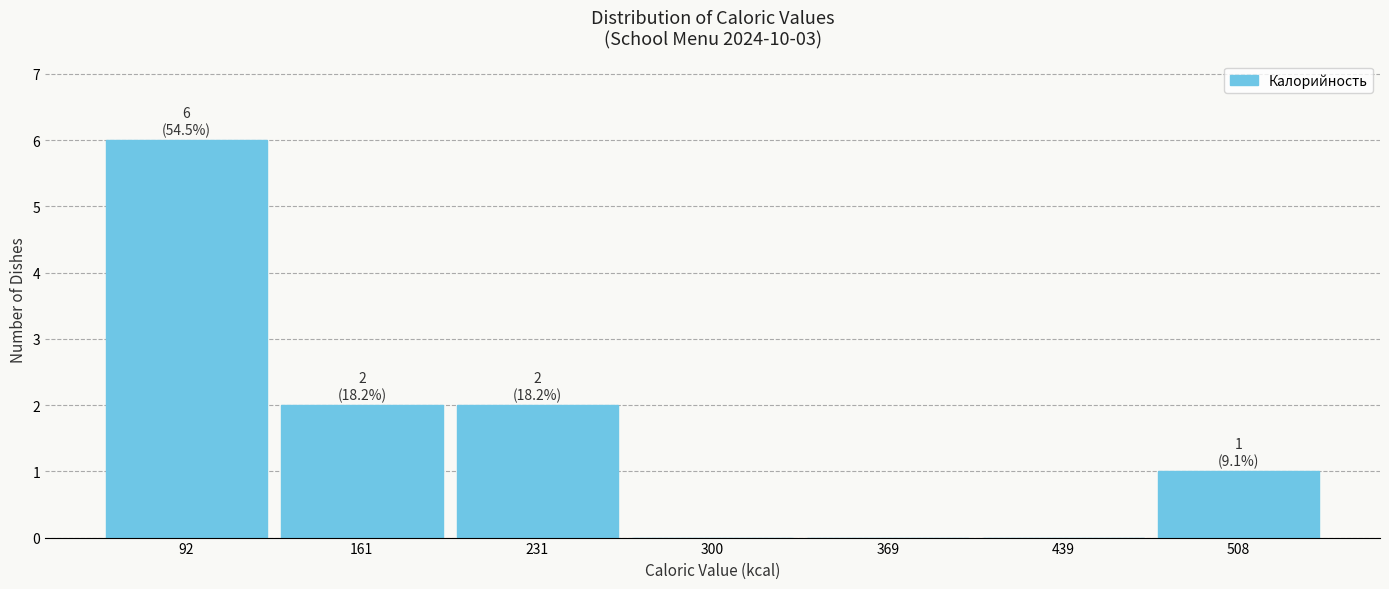

Which range on the x-axis has the tallest bar?

60 to 130